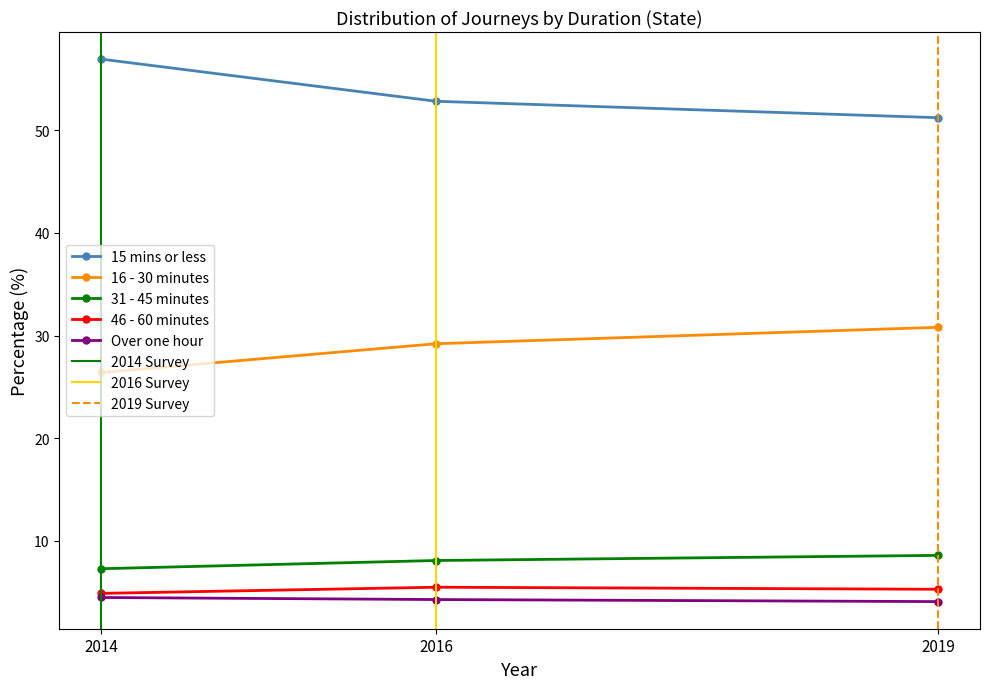

What is the lowest value of the 16 - 30 minutes series?

26.4